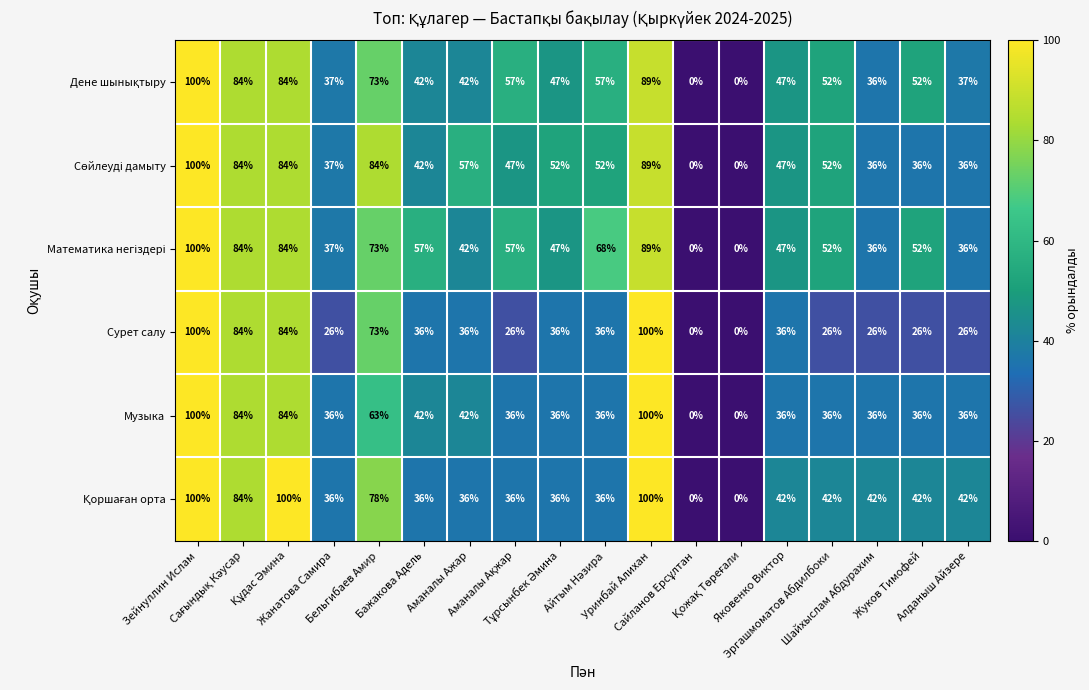

What is the difference between the maximum and minimum values in the Музыка series?

100